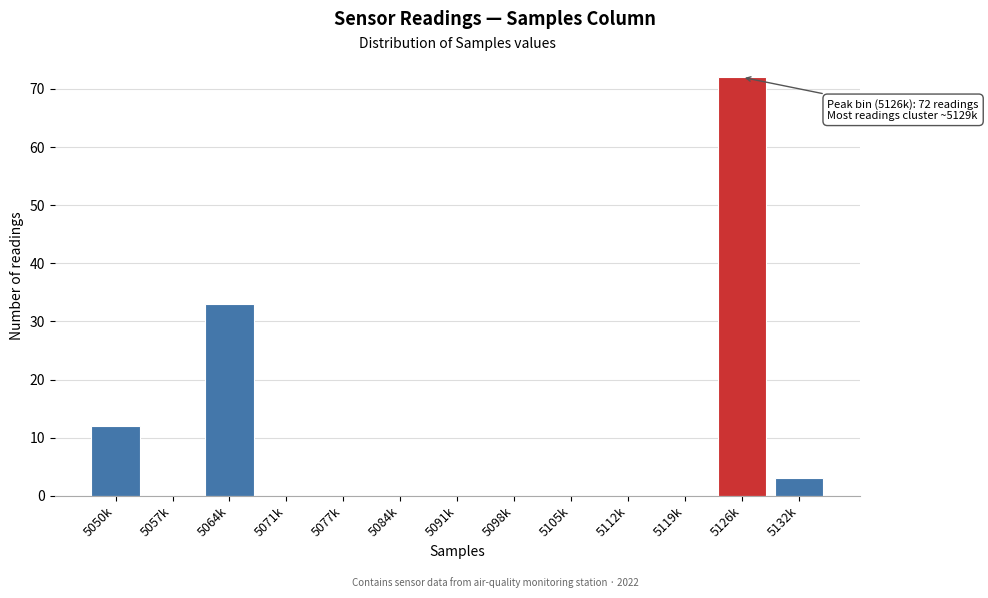

Reading left to right, list all the values displayed in this chart.

5050k=12	5057k=0	5064k=33	5071k=0	5077k=0	5084k=0	5091k=0	5098k=0	5105k=0	5112k=0	5119k=0	5126k=72	5132k=3